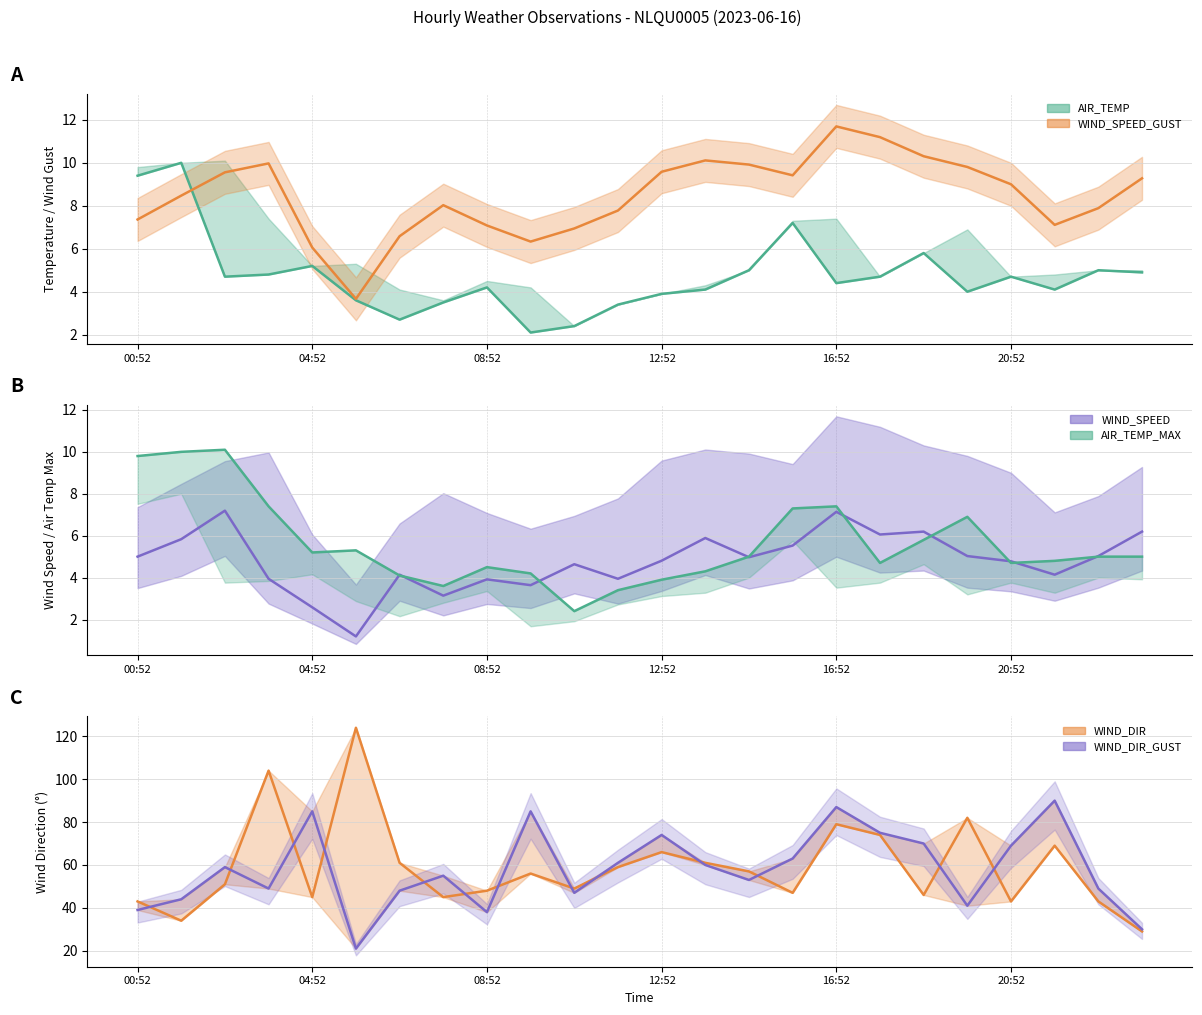

Reading left to right, extract all data points from this chart.

AIR_TEMP: 9.4	10.0	4.7	4.8	5.2	3.6	2.7	3.5	4.2	2.1	2.4	3.4	3.9	4.1	5.0	7.2	4.4	4.7	5.8	4.0	4.7	4.1	5.0	4.9
AIR_TEMP_MAX: 9.8	10.0	10.1	7.4	5.2	5.3	4.1	3.6	4.5	4.2	2.4	3.4	3.9	4.3	5.0	7.3	7.4	4.7	5.8	6.9	4.7	4.8	5.0	5.0
WIND_SPEED: 5.0	5.8	7.2	3.9	2.6	1.2	4.1	3.1	3.9	3.6	4.6	3.9	4.8	5.9	5.0	5.5	7.1	6.1	6.2	5.0	4.8	4.1	5.0	6.2
WIND_SPEED_GUST: 7.4	8.5	9.6	10.0	6.1	3.7	6.6	8.0	7.1	6.3	6.9	7.8	9.6	10.1	9.9	9.4	11.7	11.2	10.3	9.8	9.0	7.1	7.9	9.3
WIND_DIR: 43.0	34.0	51.0	104.0	45.0	124.0	61.0	45.0	48.0	56.0	49.0	59.0	66.0	61.0	57.0	47.0	79.0	74.0	46.0	82.0	43.0	69.0	43.0	29.0
WIND_DIR_GUST: 39.0	44.0	59.0	49.0	85.0	21.0	48.0	55.0	38.0	85.0	47.0	61.0	74.0	60.0	53.0	63.0	87.0	75.0	70.0	41.0	69.0	90.0	49.0	30.0